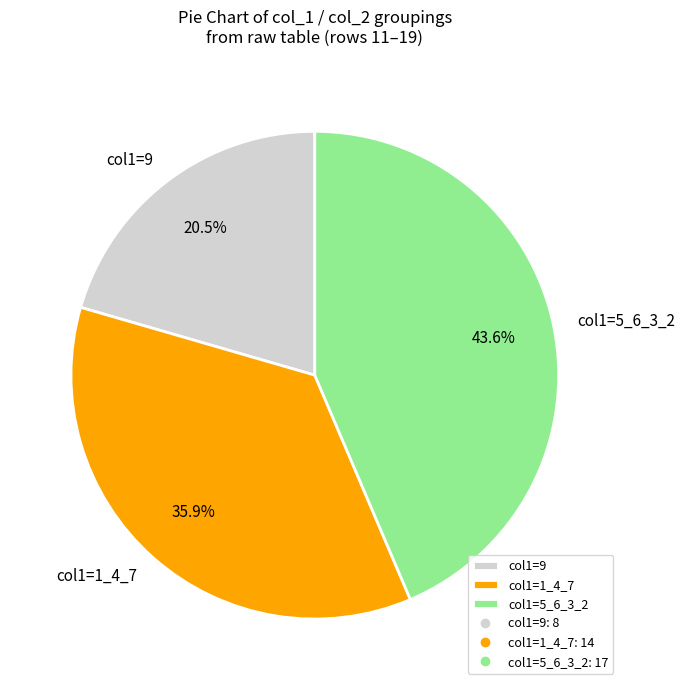

How many segments does this pie chart have?

3